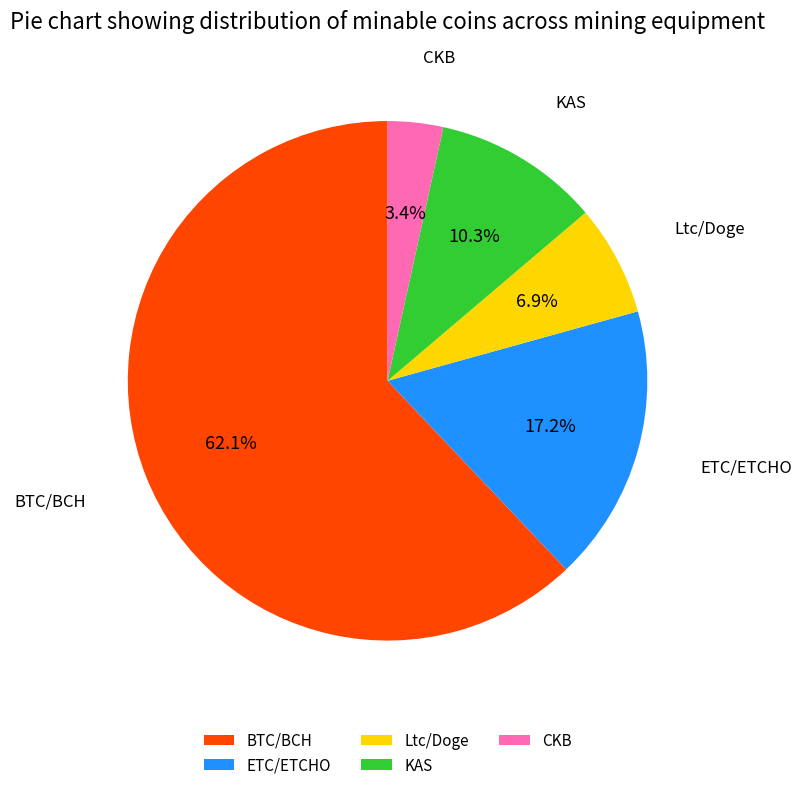

Between KAS and BTC/BCH, which is larger?

BTC/BCH